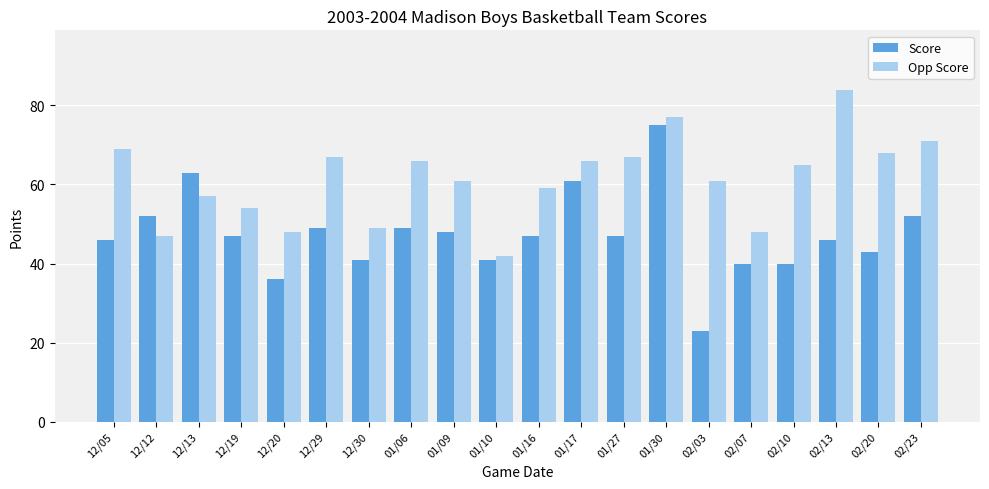

Reading left to right, extract all data points from this chart.

Score: 12/05=46	12/12=52	12/13=63	12/19=47	12/20=36	12/29=49	12/30=41	01/06=49	01/09=48	01/10=41	01/16=47	01/17=61	01/27=47	01/30=75	02/03=23	02/07=40	02/10=40	02/13=46	02/20=43	02/23=52
Opp Score: 12/05=69	12/12=47	12/13=57	12/19=54	12/20=48	12/29=67	12/30=49	01/06=66	01/09=61	01/10=42	01/16=59	01/17=66	01/27=67	01/30=77	02/03=61	02/07=48	02/10=65	02/13=84	02/20=68	02/23=71